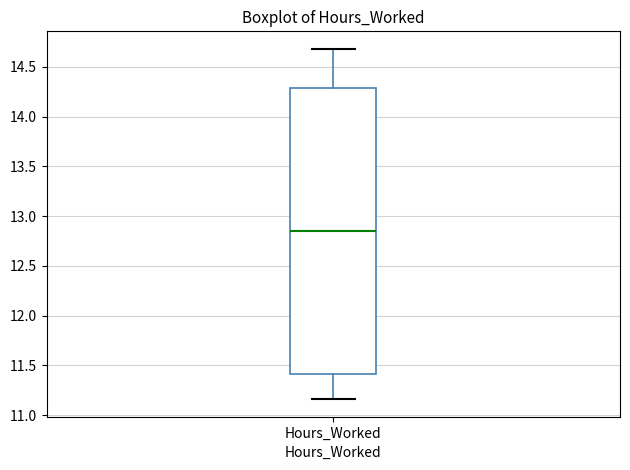

Transcribe this box plot: give where the median line is, the range the box spans, and where the two whiskers end, as read against the y-axis. The values are not printed on the chart, so give them approximately, as read against the axis.

median 12.85, box 11.40 to 14.30, whiskers 11.15 to 14.70